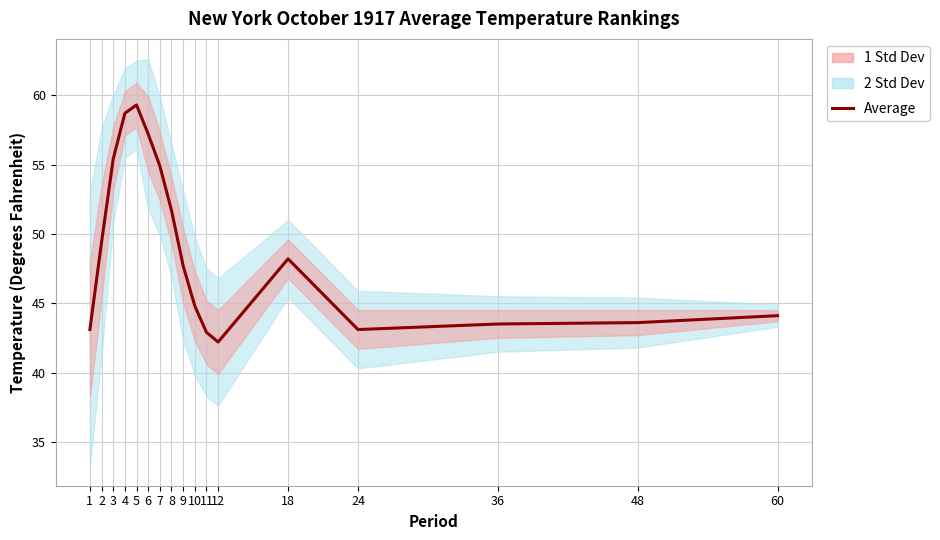

True or false: there are more than 2 points higher than both neighbors.

False